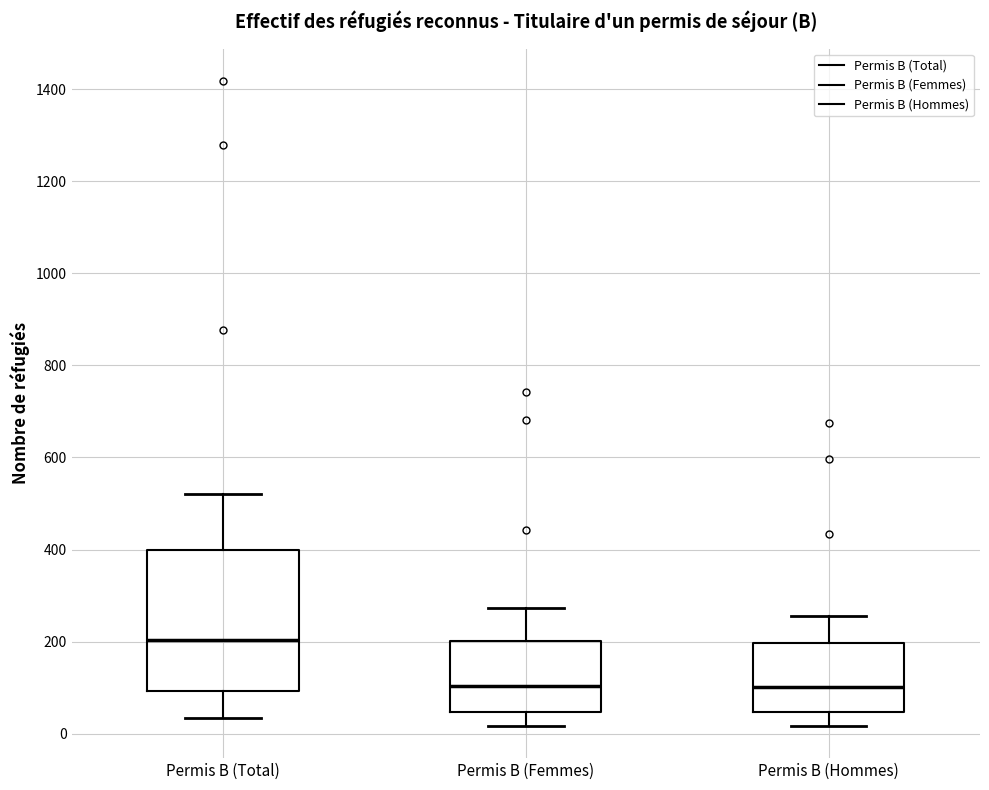

Which box is the tallest, from its lower edge to its upper edge?

Permis B (Total)